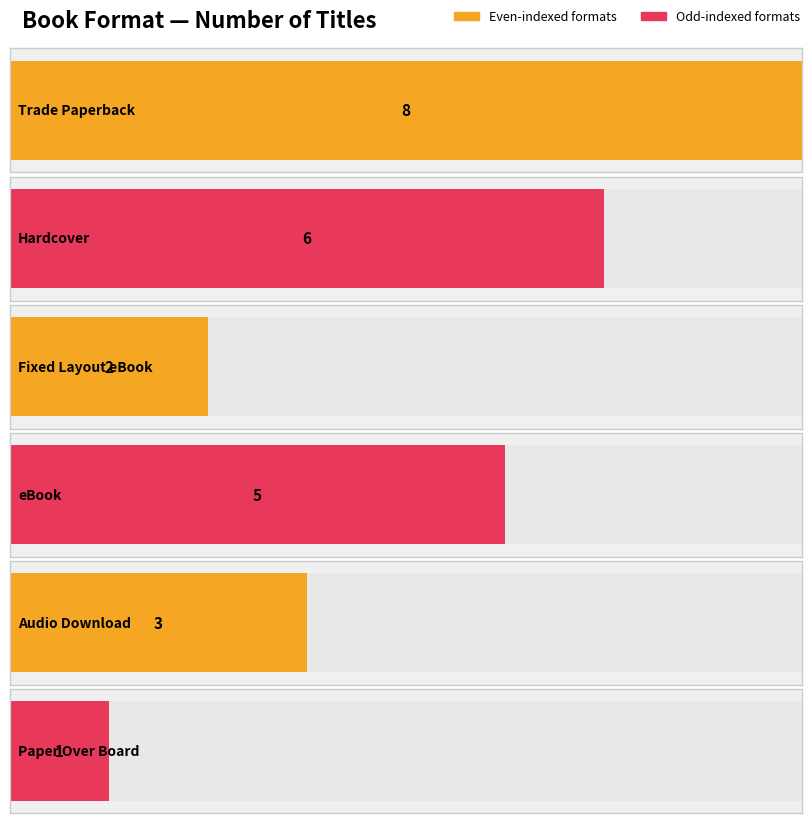

Which has a higher value, Hardcover or Paper Over Board?

Hardcover